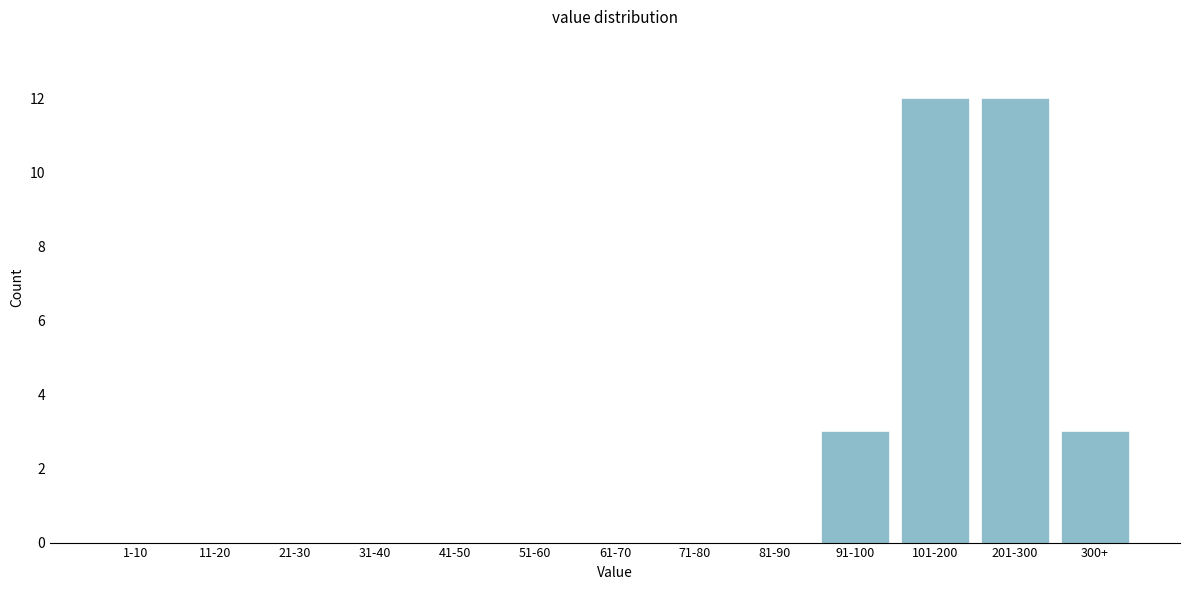

Reading left to right, extract all data points from this chart.

1-10=0	11-20=0	21-30=0	31-40=0	41-50=0	51-60=0	61-70=0	71-80=0	81-90=0	91-100=3	101-200=12	201-300=12	300+=3